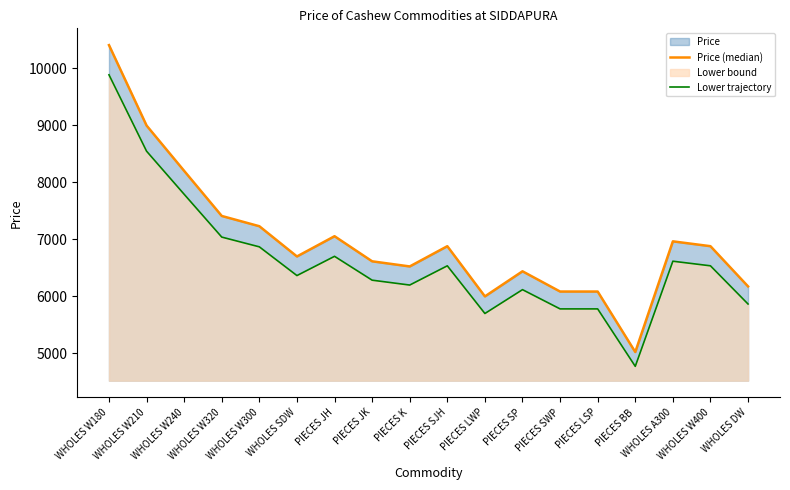

What position from the right is PIECES JH?

12